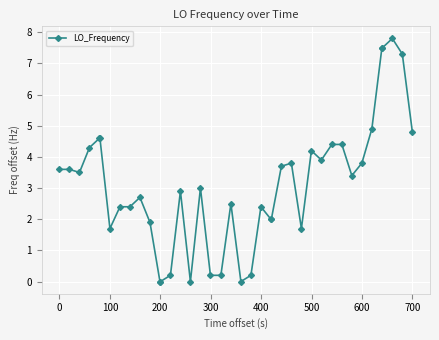

What is the maximum value shown in the chart?

7.8